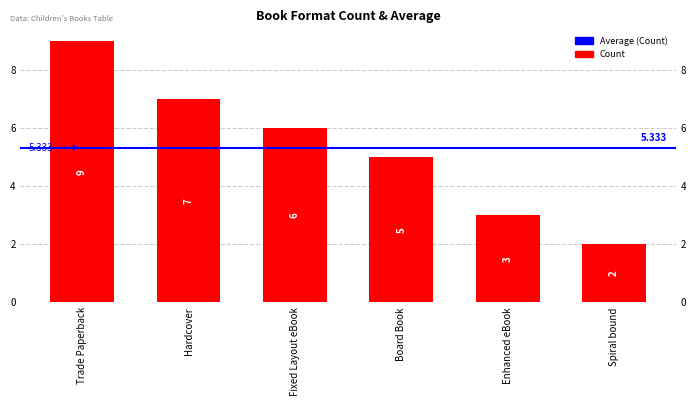

Approximately how many times larger is the value at Trade Paperback compared to Enhanced eBook?

3.0